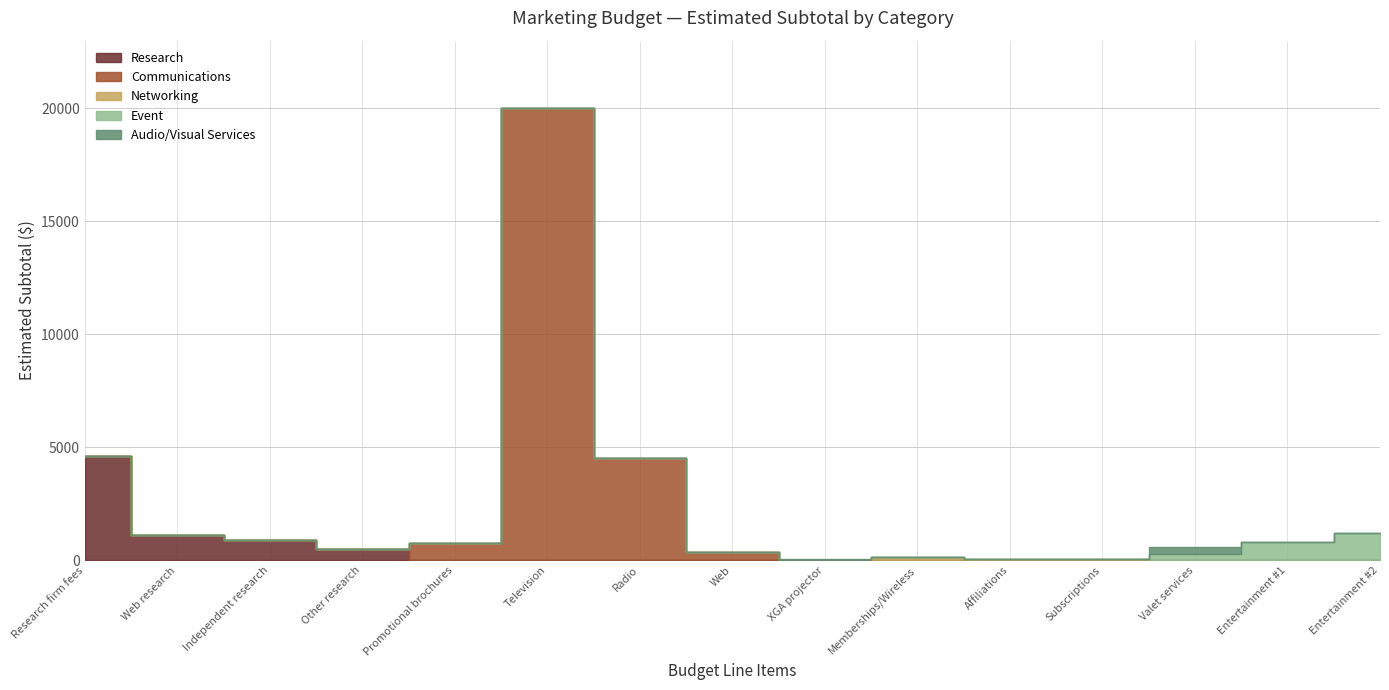

At which category is the sum across all series the highest?

Television